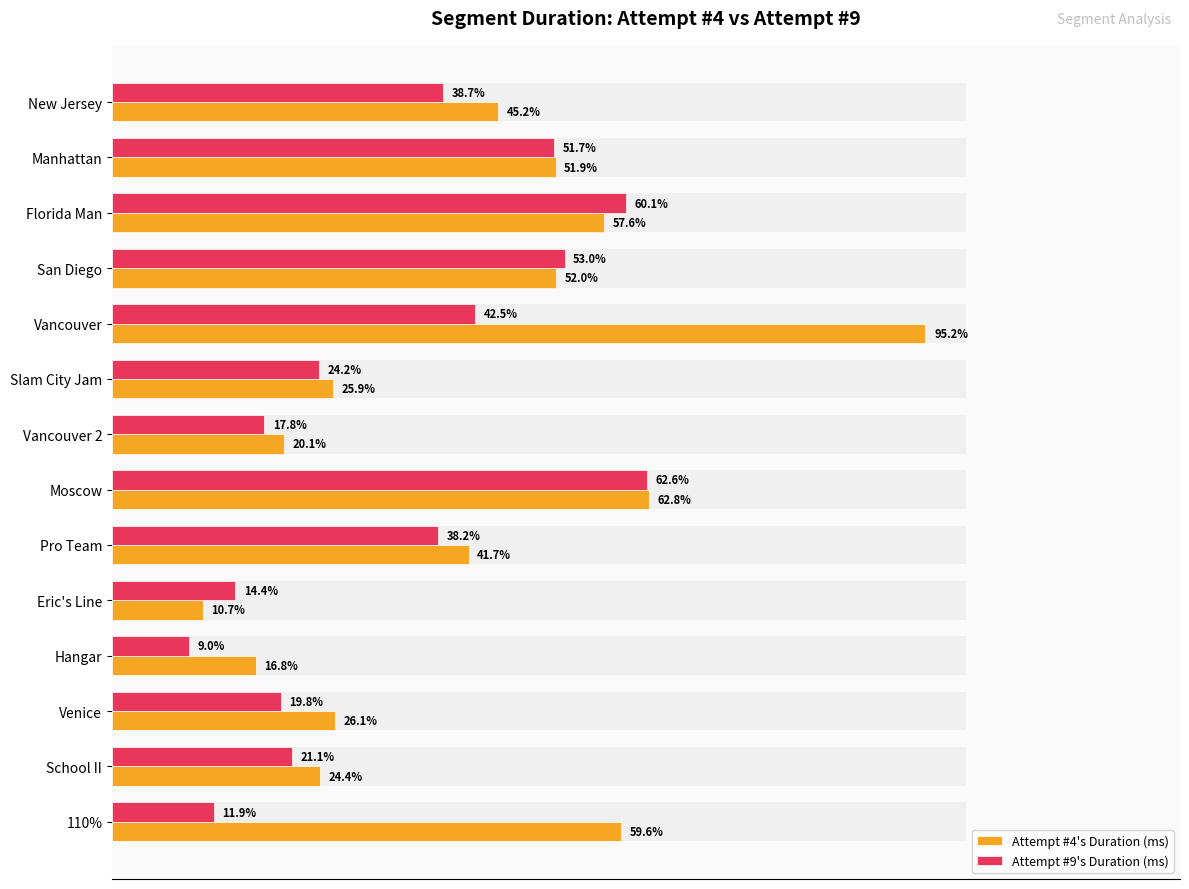

Which series has the widest spread of values?

Attempt #4's Duration (ms)